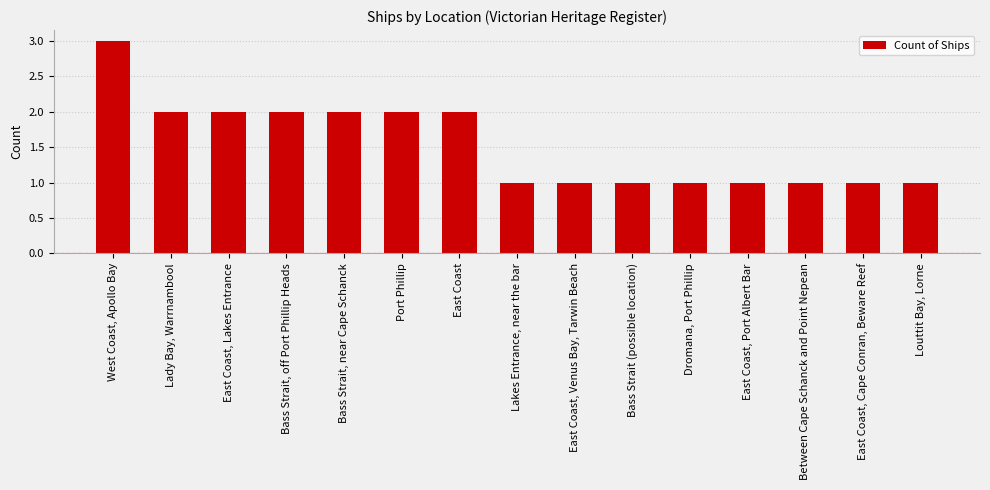

What is the maximum value shown in the chart?

3